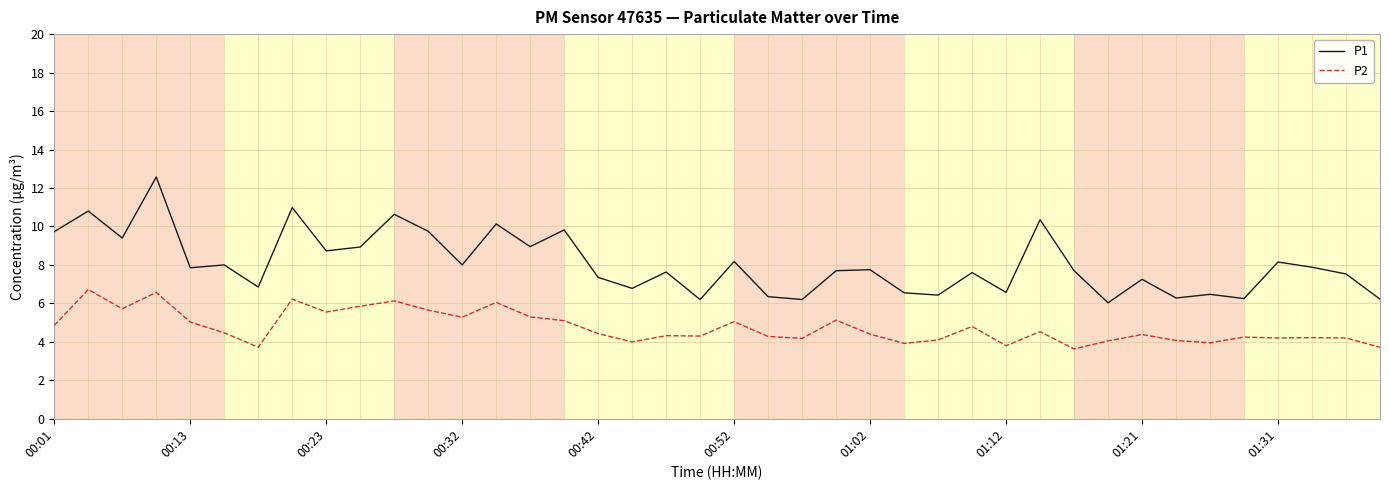

What is the greatest value displayed?

12.6